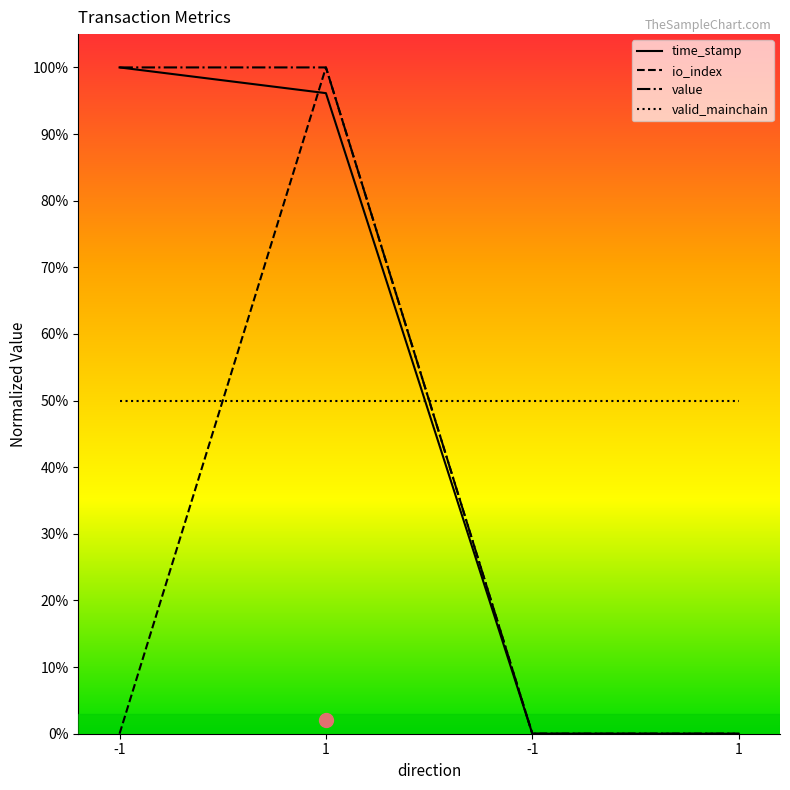

What is the label of the 4th point from the left?

1